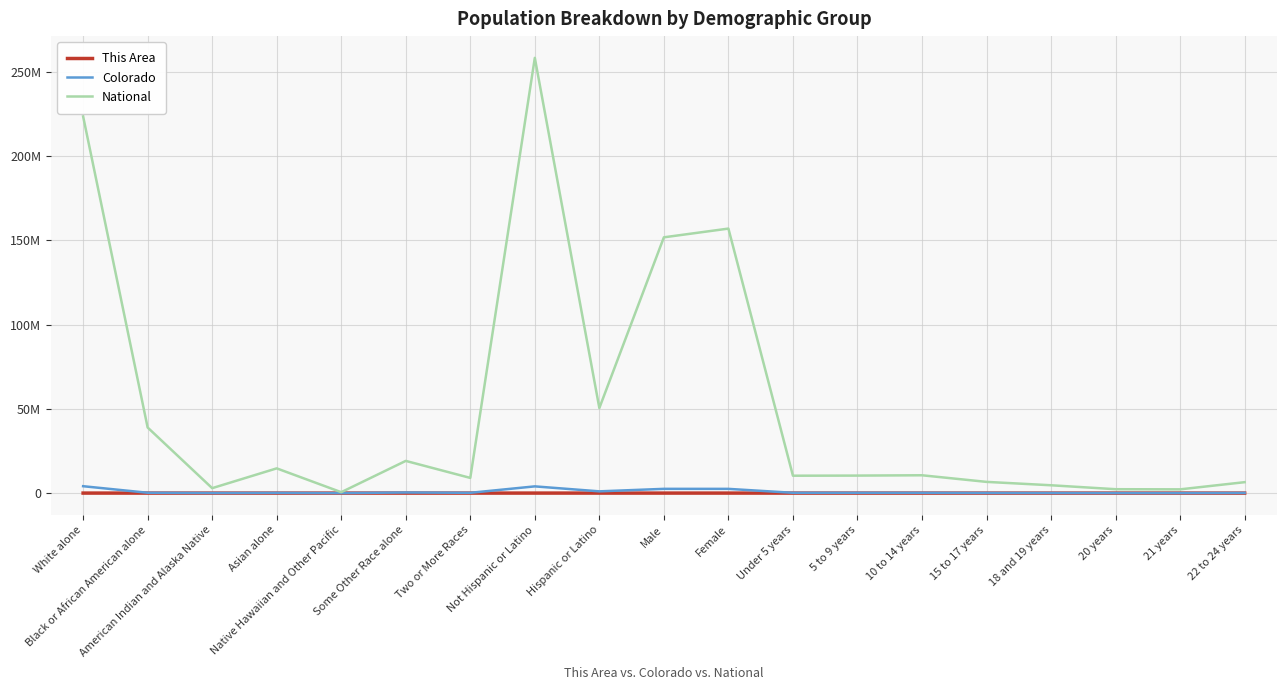

What is the label of the 11th point from the left?

Female